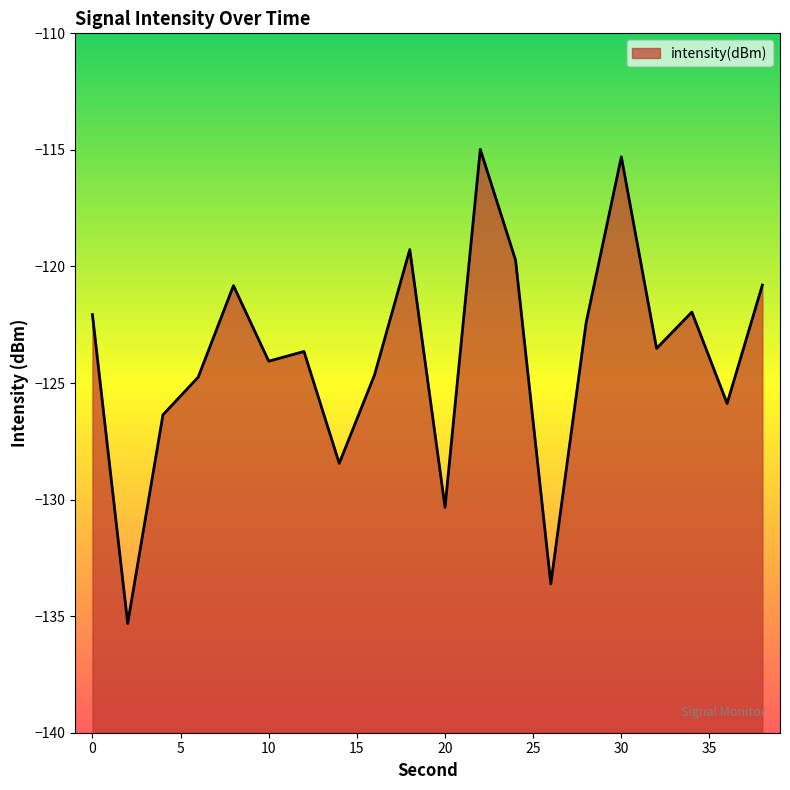

What is the sum of all values?

-2477.9